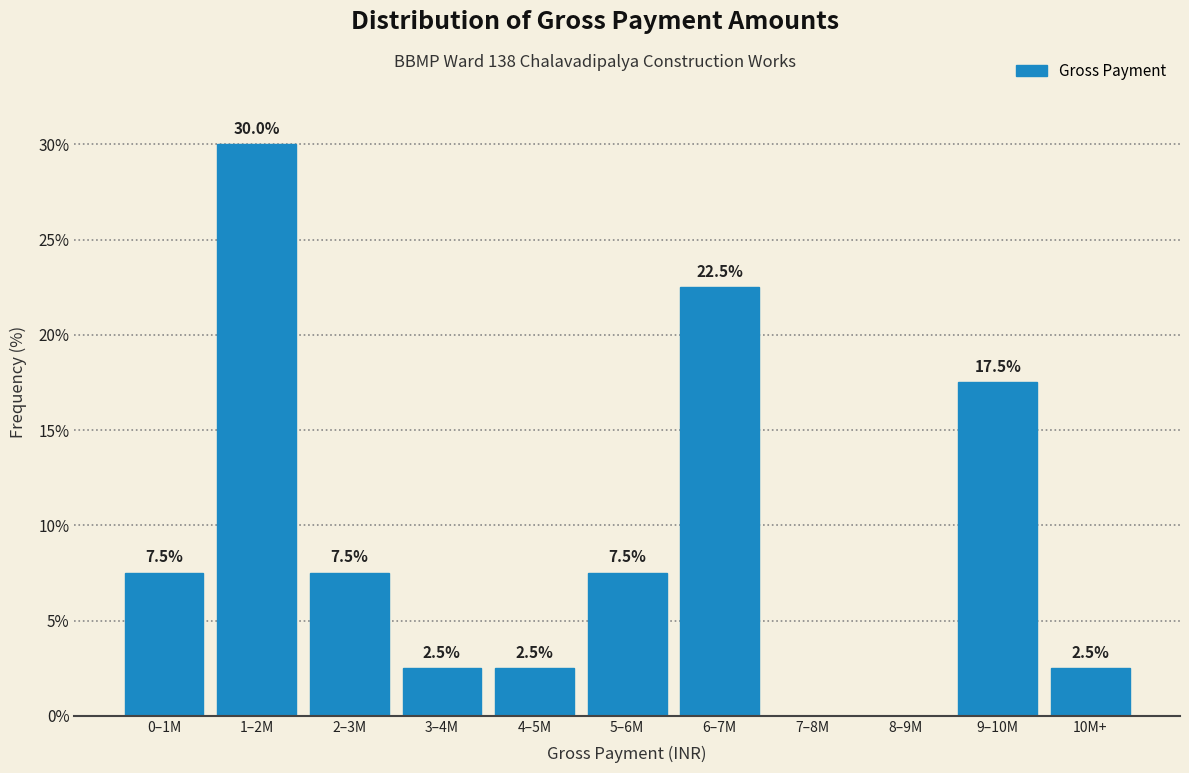

Reading right to left, transcribe all the data shown in this chart.

10M+=2.5	9–10M=17.5	8–9M=0.0	7–8M=0.0	6–7M=22.5	5–6M=7.5	4–5M=2.5	3–4M=2.5	2–3M=7.5	1–2M=30.0	0–1M=7.5